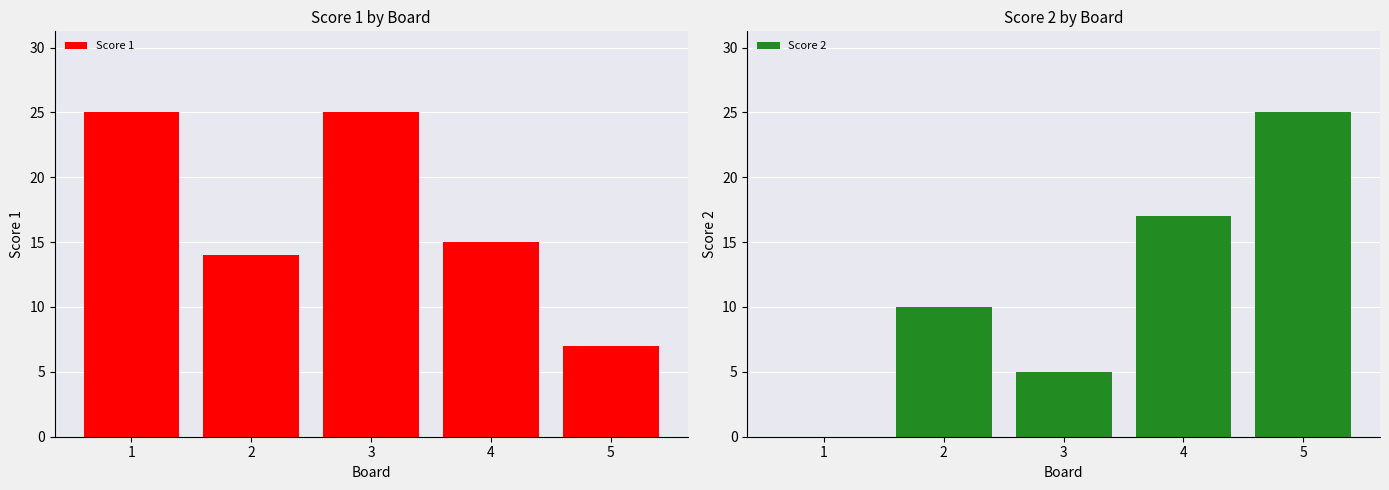

Rank the series by their average value, from highest to lowest.

Score 1, Score 2